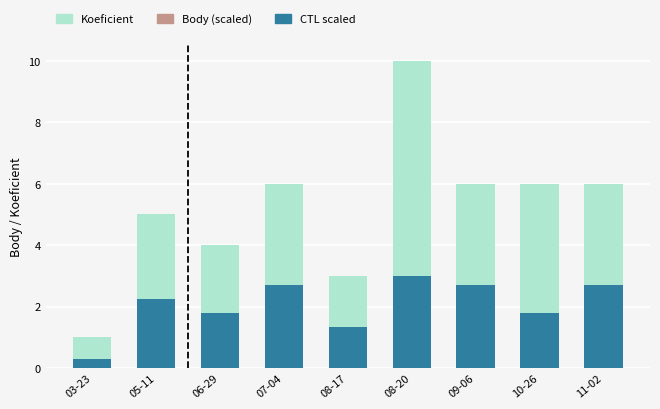

What is the maximum value for Koeficient?

10.0